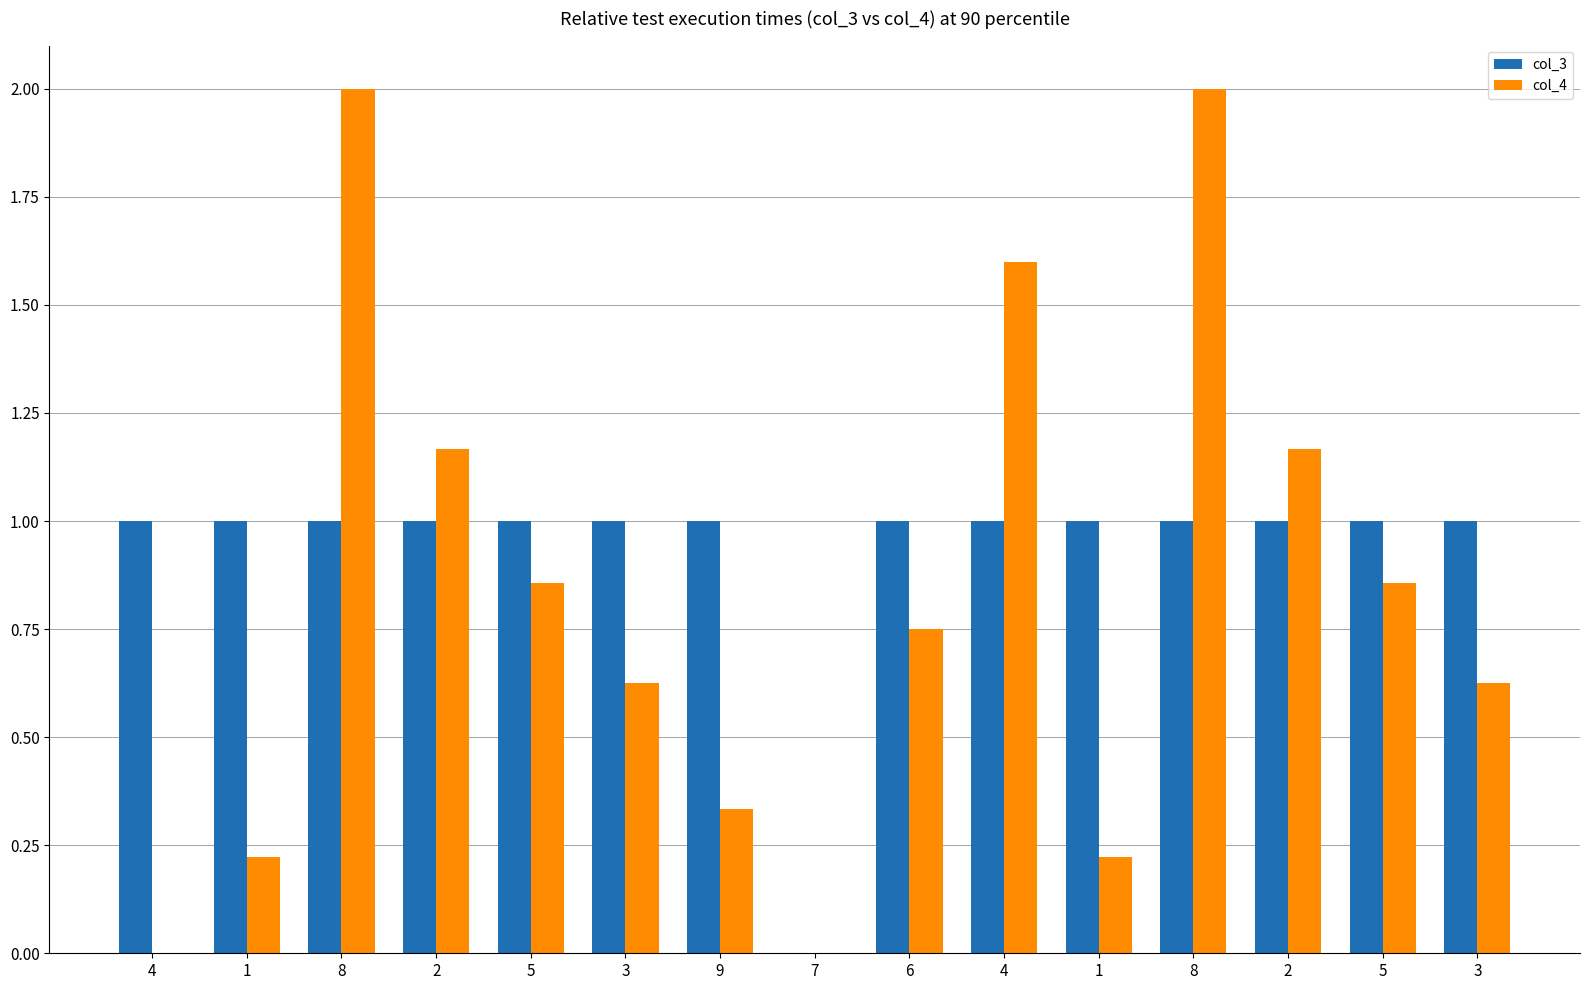

How many data points in col_4 are above 0?

13